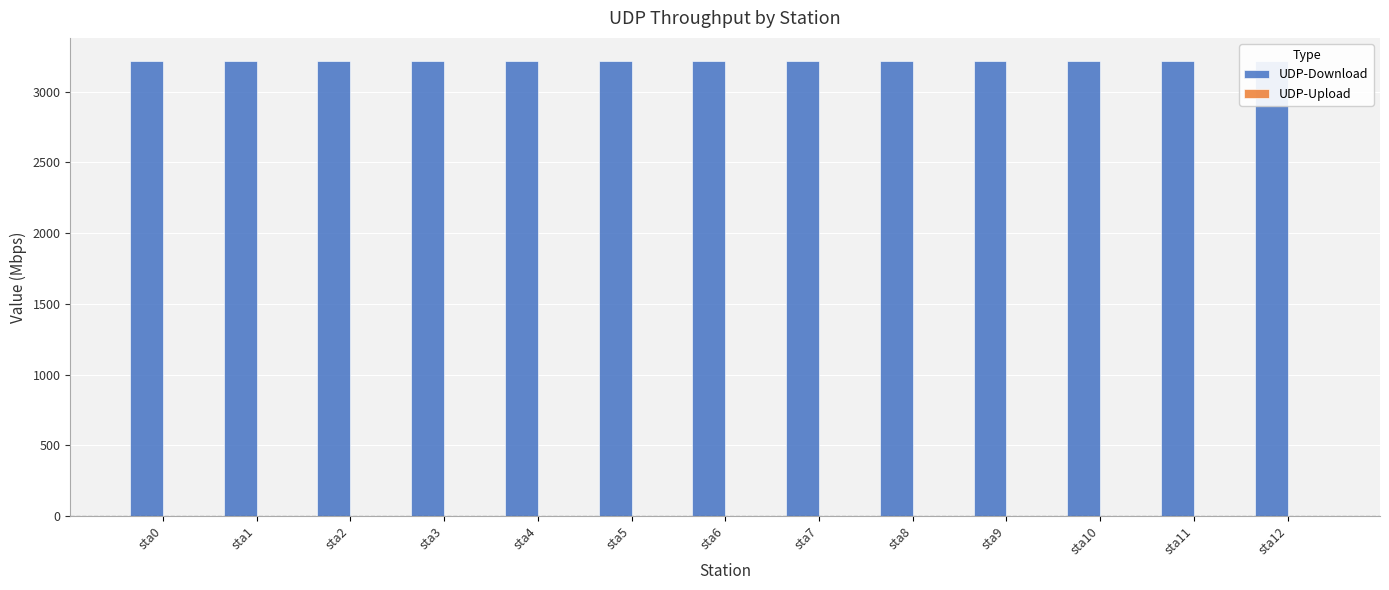

What is the ratio of the value at sta2 to the value at sta3?

1.0